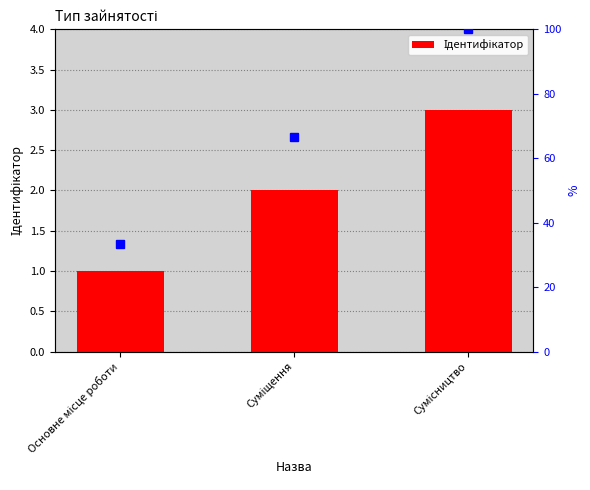

Read the value at Сумісництво.

3